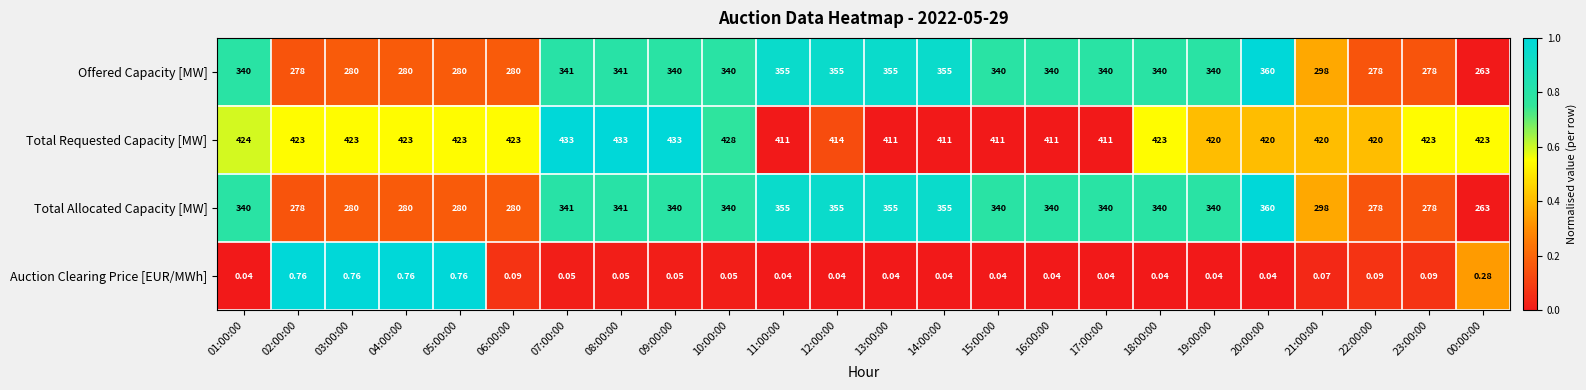

What is the total value across all series at 14:00:00?

1121.0